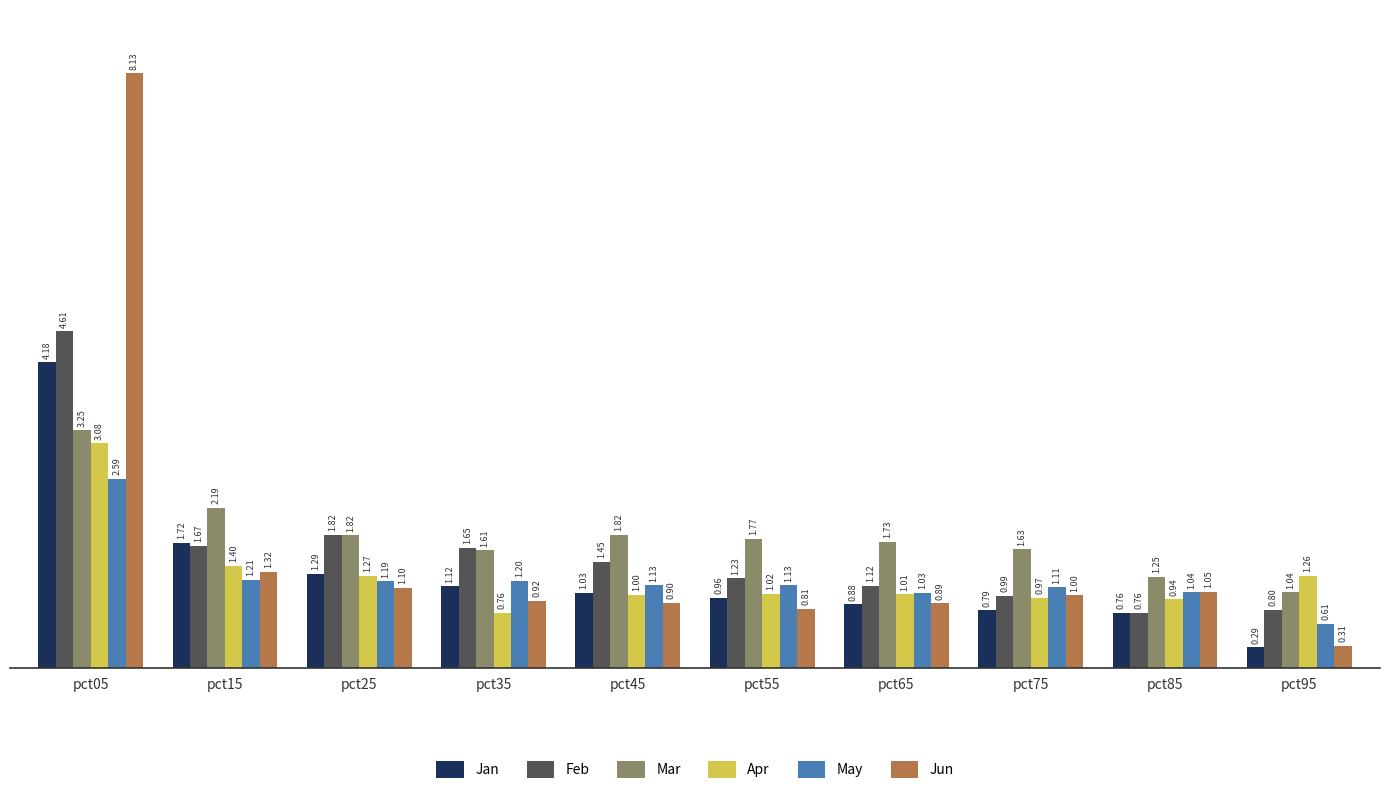

Where is Apr nearest to the value 1?

pct45